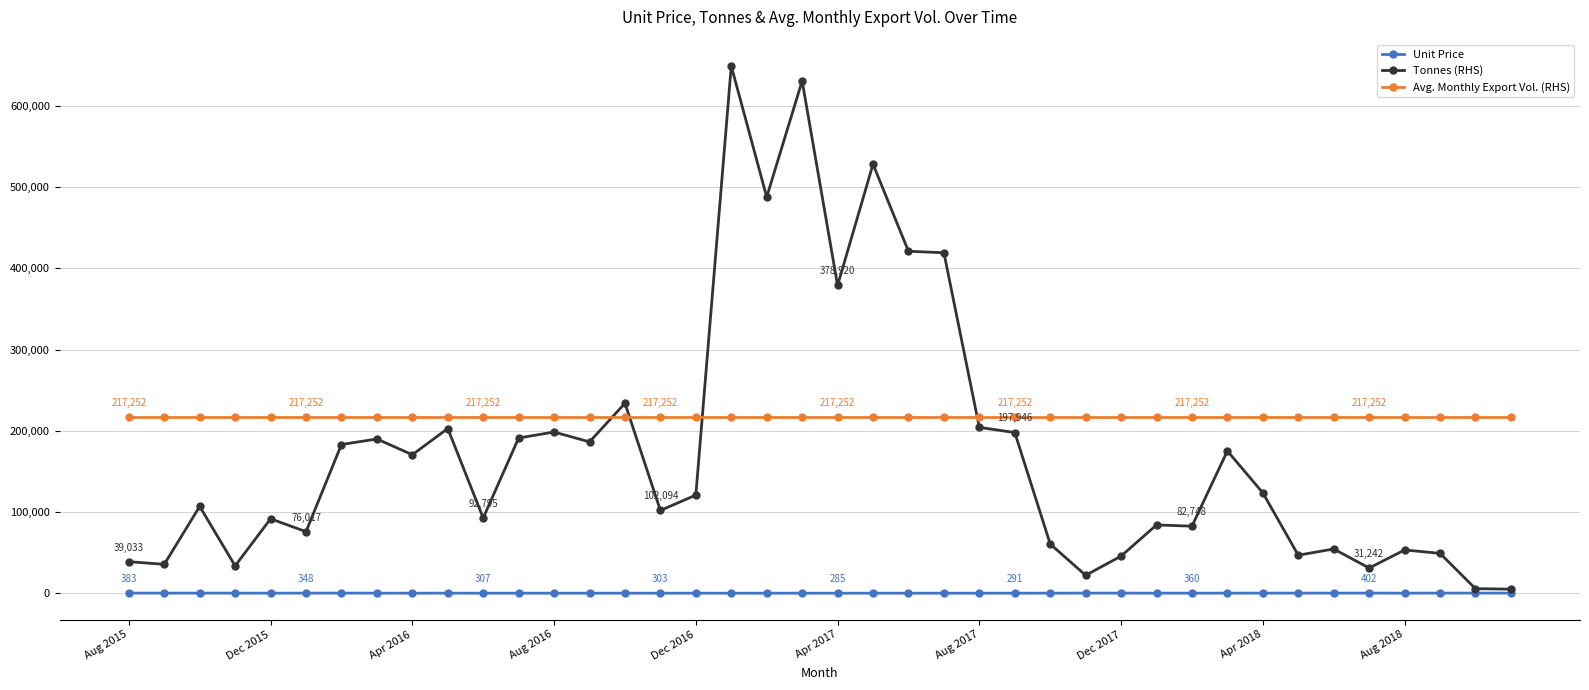

What is the average value of the Tonnes (RHS) series?

175376.1